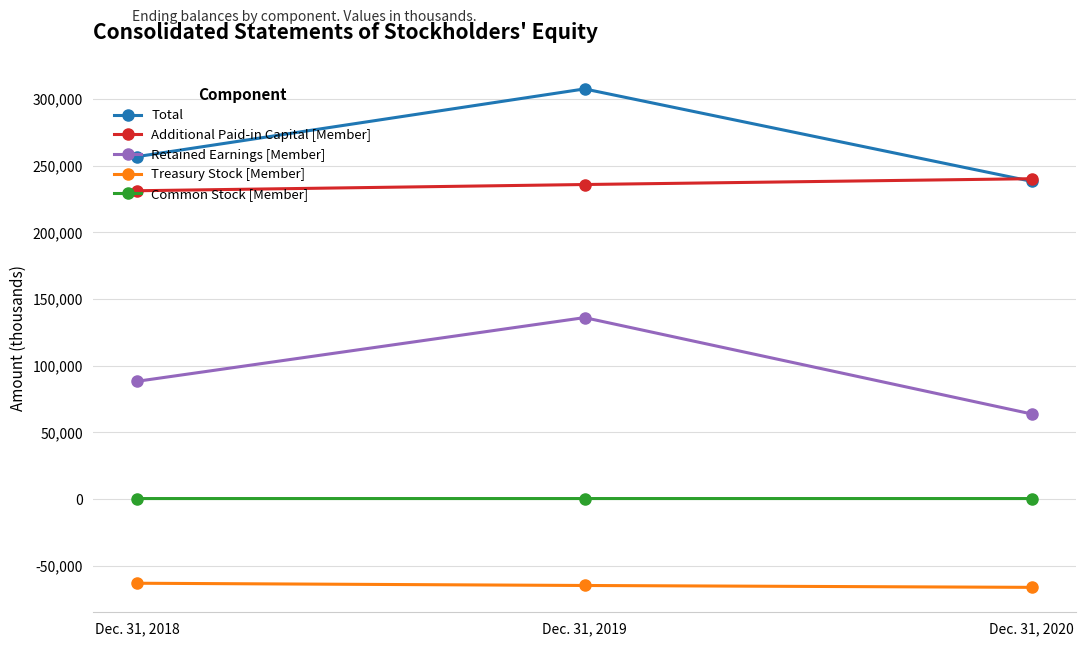

Which series has the largest total across all categories?

Total